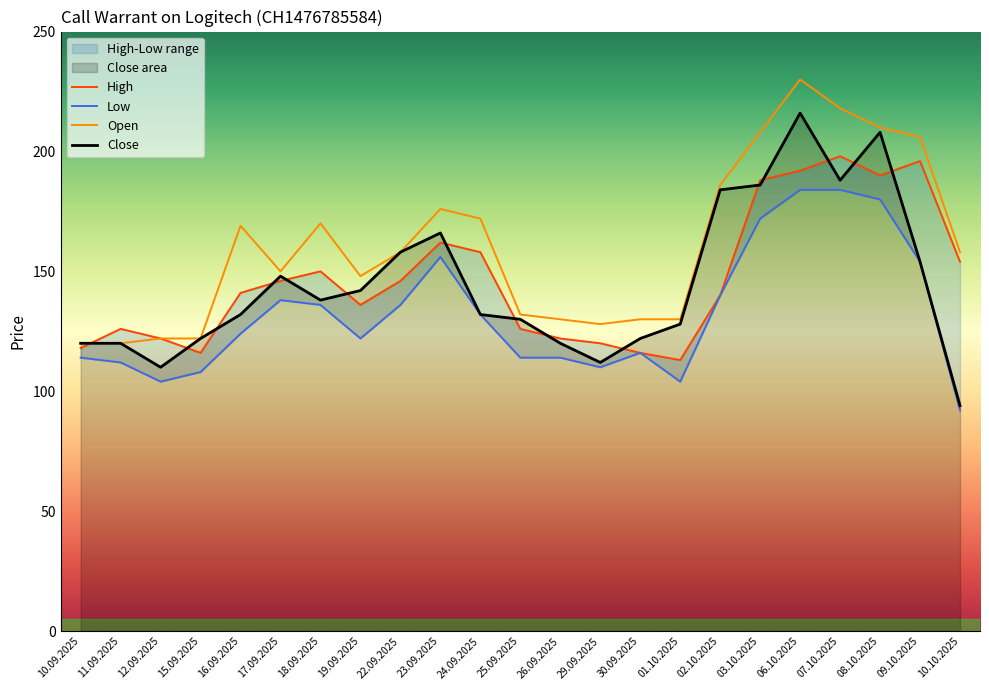

Between 16.09.2025 and 17.09.2025, which series saw the biggest shift?

Open